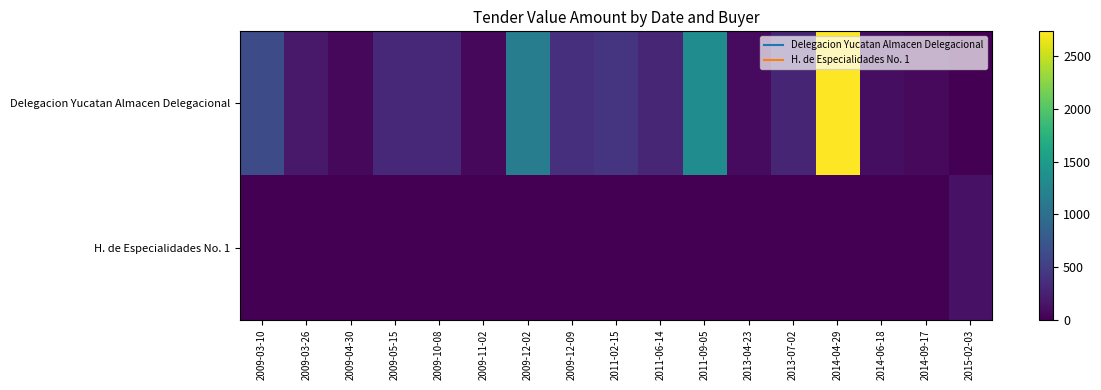

Reading left to right, extract all data points from this chart.

Delegacion Yucatan Almacen Delegacional: 2009-03-10=640.0	2009-03-26=192.0	2009-04-30=61.0	2009-05-15=314.0	2009-10-08=306.0	2009-11-02=57.0	2009-12-02=1152.0	2009-12-09=380.0	2011-02-15=415.7	2011-06-14=292.3	2011-09-05=1331.7	2013-04-23=75.4	2013-07-02=284.2	2014-04-29=2737.6	2014-06-18=104.3	2014-09-17=69.6	2015-02-03=0.0
H. de Especialidades No. 1: 2009-03-10=0.0	2009-03-26=0.0	2009-04-30=0.0	2009-05-15=0.0	2009-10-08=0.0	2009-11-02=0.0	2009-12-02=0.0	2009-12-09=0.0	2011-02-15=0.0	2011-06-14=0.0	2011-09-05=0.0	2013-04-23=0.0	2013-07-02=0.0	2014-04-29=0.0	2014-06-18=0.0	2014-09-17=0.0	2015-02-03=137.6